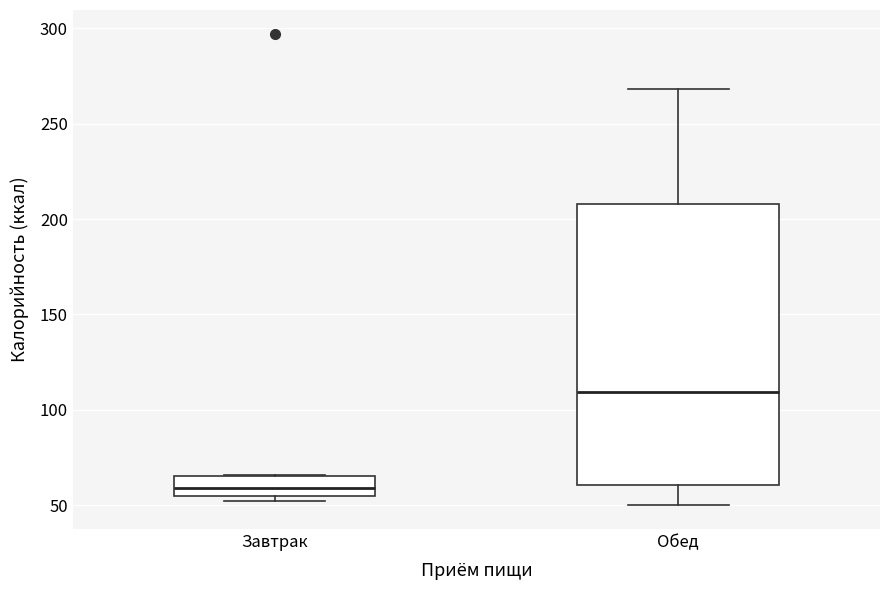

Comparing the boxes themselves (not the whiskers), which one is the tallest?

Обед